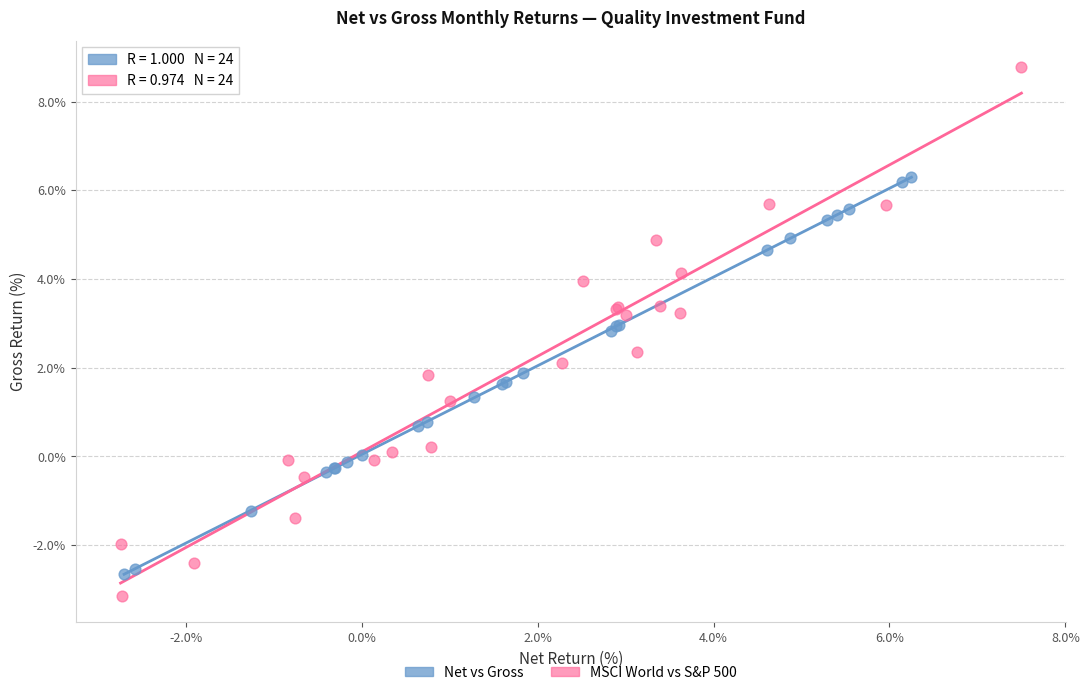

Which series contains the highest Y value?

MSCI World vs S&P 500